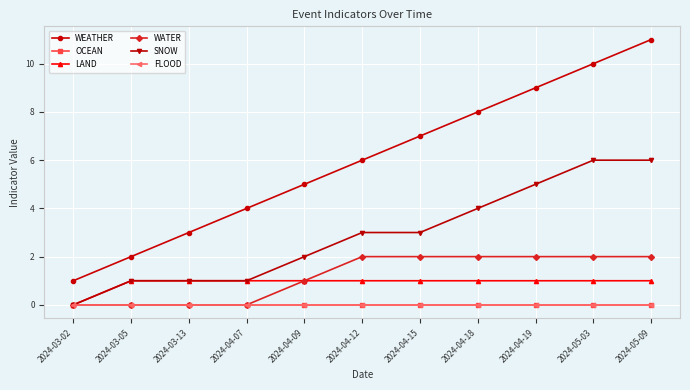

Reading right to left, extract all data points from this chart.

WEATHER: 2024-05-09=11	2024-05-03=10	2024-04-19=9	2024-04-18=8	2024-04-15=7	2024-04-12=6	2024-04-09=5	2024-04-07=4	2024-03-13=3	2024-03-05=2	2024-03-02=1
OCEAN: 2024-05-09=0	2024-05-03=0	2024-04-19=0	2024-04-18=0	2024-04-15=0	2024-04-12=0	2024-04-09=0	2024-04-07=0	2024-03-13=0	2024-03-05=0	2024-03-02=0
LAND: 2024-05-09=1	2024-05-03=1	2024-04-19=1	2024-04-18=1	2024-04-15=1	2024-04-12=1	2024-04-09=1	2024-04-07=1	2024-03-13=1	2024-03-05=1	2024-03-02=0
WATER: 2024-05-09=2	2024-05-03=2	2024-04-19=2	2024-04-18=2	2024-04-15=2	2024-04-12=2	2024-04-09=1	2024-04-07=0	2024-03-13=0	2024-03-05=0	2024-03-02=0
SNOW: 2024-05-09=6	2024-05-03=6	2024-04-19=5	2024-04-18=4	2024-04-15=3	2024-04-12=3	2024-04-09=2	2024-04-07=1	2024-03-13=1	2024-03-05=1	2024-03-02=0
FLOOD: 2024-05-09=0	2024-05-03=0	2024-04-19=0	2024-04-18=0	2024-04-15=0	2024-04-12=0	2024-04-09=0	2024-04-07=0	2024-03-13=0	2024-03-05=0	2024-03-02=0